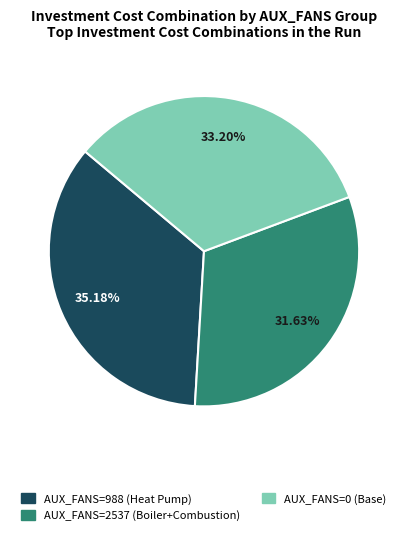

Is the sum of AUX_FANS=0 (Base) and AUX_FANS=988 (Heat Pump) greater than half?

Yes